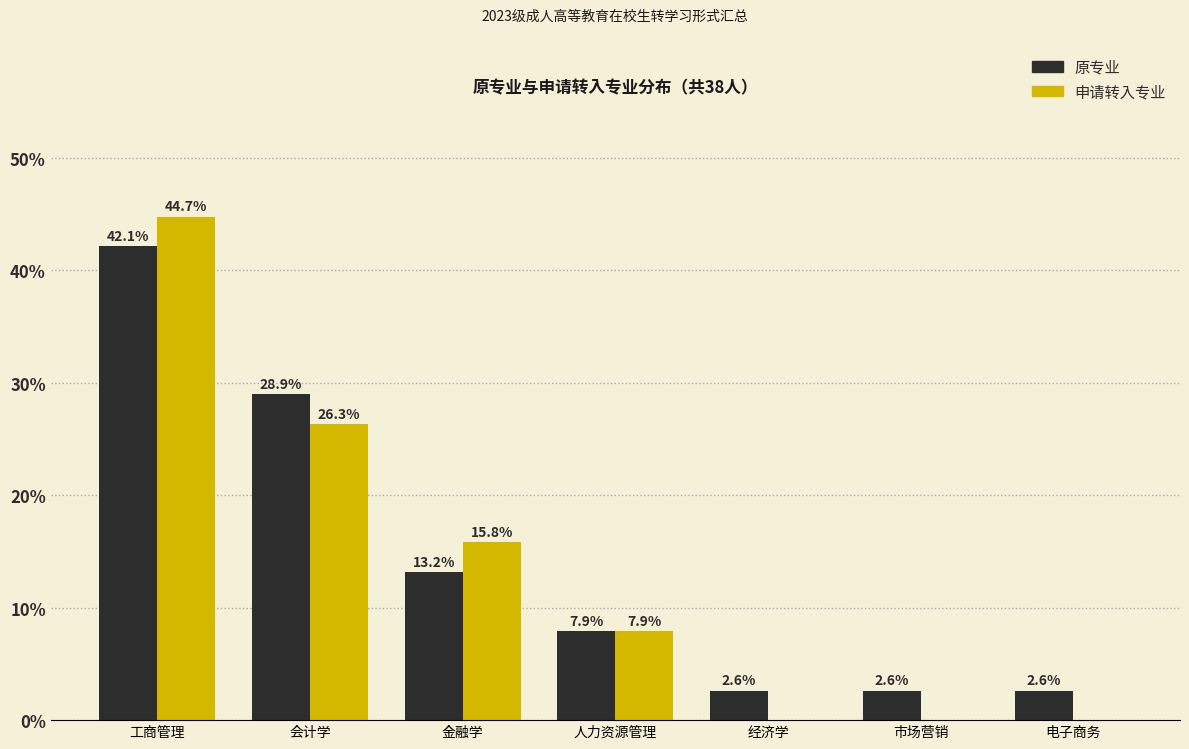

Reading right to left, list all the values displayed in this chart.

原专业: 电子商务=2.6	市场营销=2.6	经济学=2.6	人力资源管理=7.9	金融学=13.2	会计学=28.9	工商管理=42.1
申请转入专业: 电子商务=0.0	市场营销=0.0	经济学=0.0	人力资源管理=7.9	金融学=15.8	会计学=26.3	工商管理=44.7